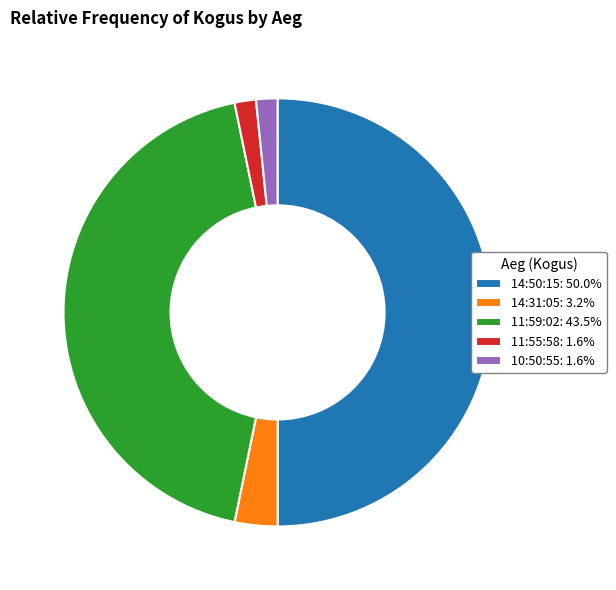

Does 14:31:05: 3.2% account for over 50% of the chart?

No